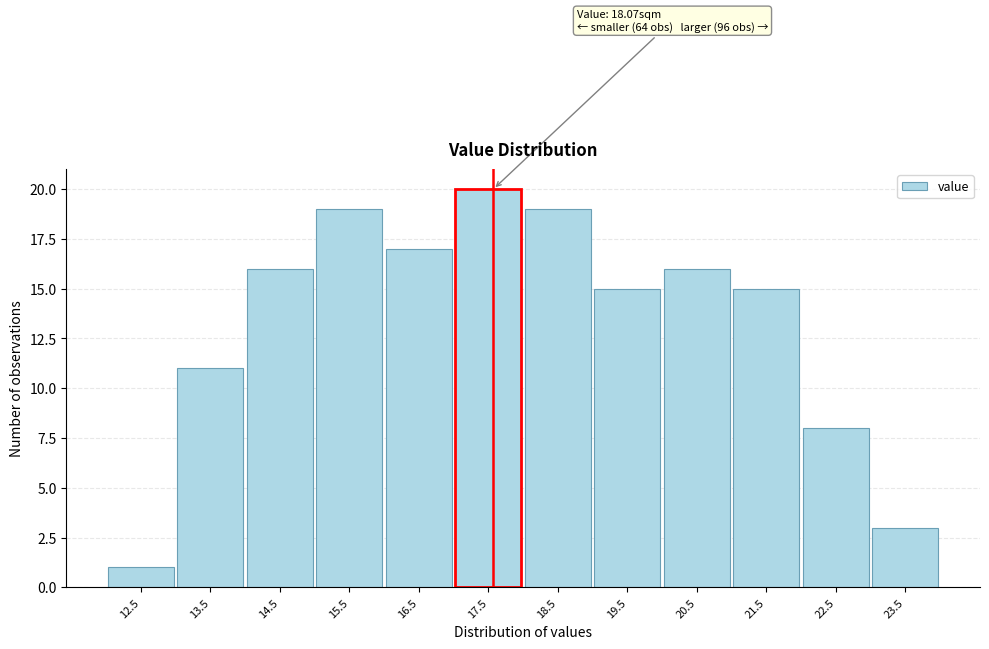

Reading right to left, list all the values displayed in this chart.

23.5=3	22.5=8	21.5=15	20.5=16	19.5=15	18.5=19	17.5=20	16.5=17	15.5=19	14.5=16	13.5=11	12.5=1